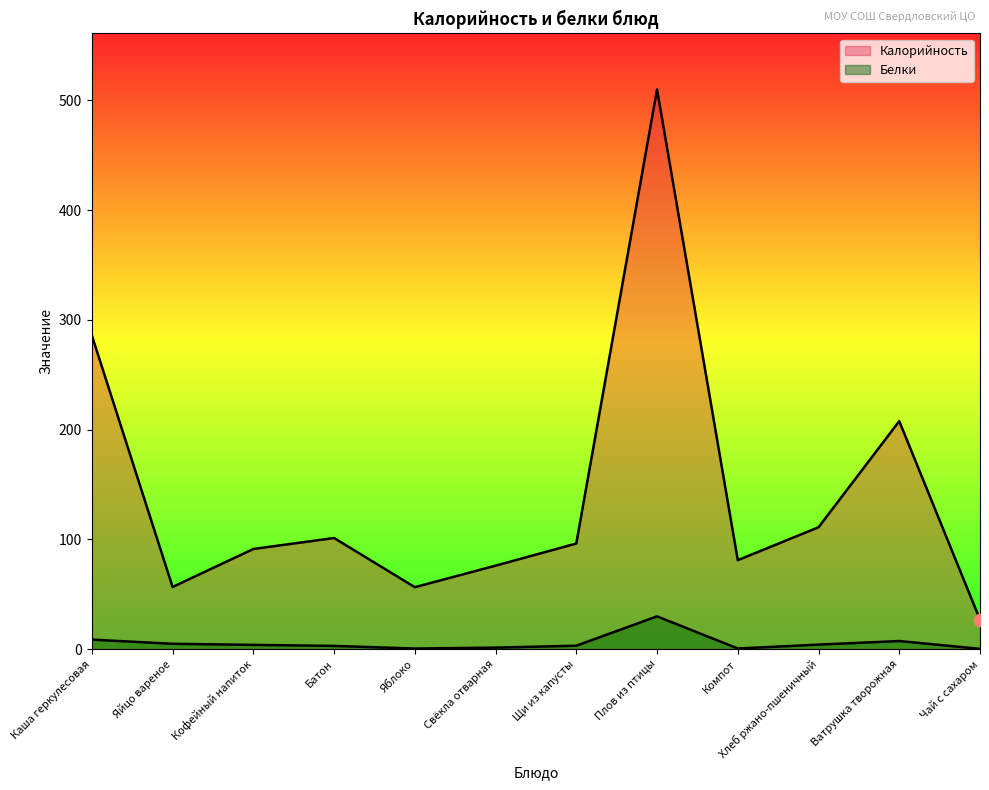

What are all the series names shown in the legend?

Калорийность, Белки